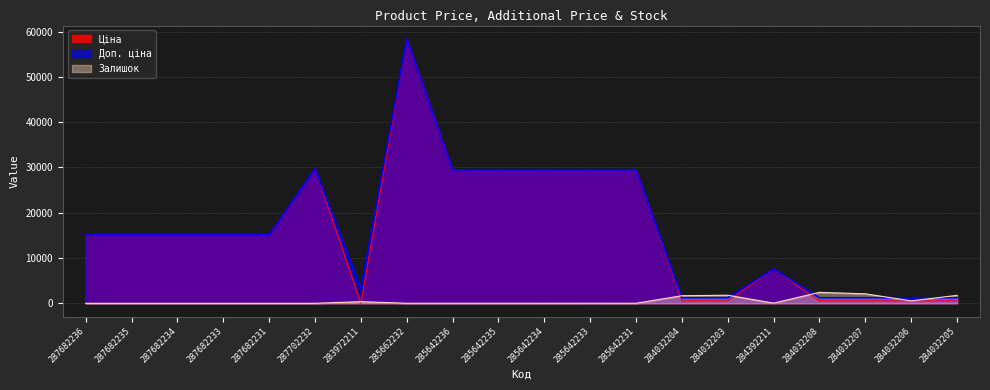

What are all the series names shown in the legend?

Ціна, Доп. ціна, Залишок